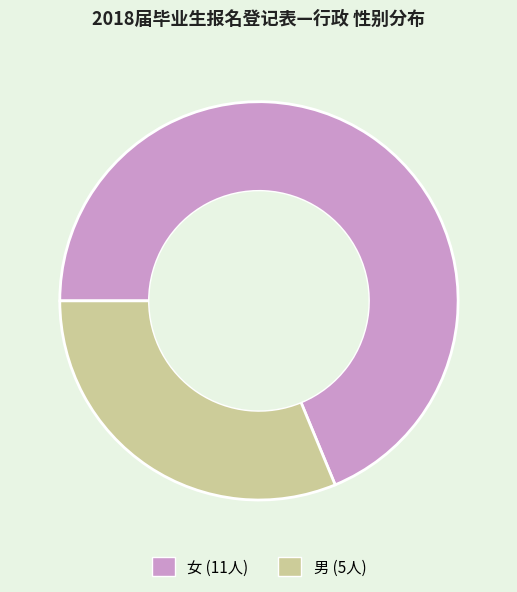

Rank the categories by value from highest to lowest.

女, 男